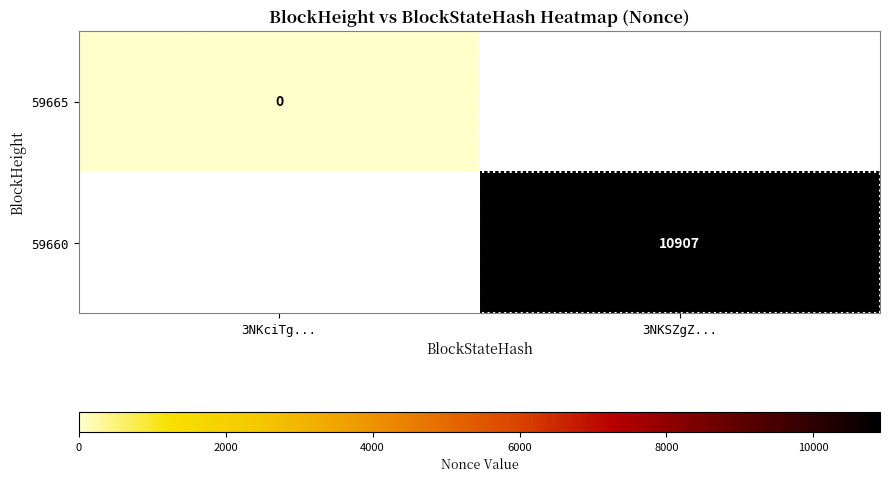

Where is 59665 nearest to the value 0?

3NKciTg...